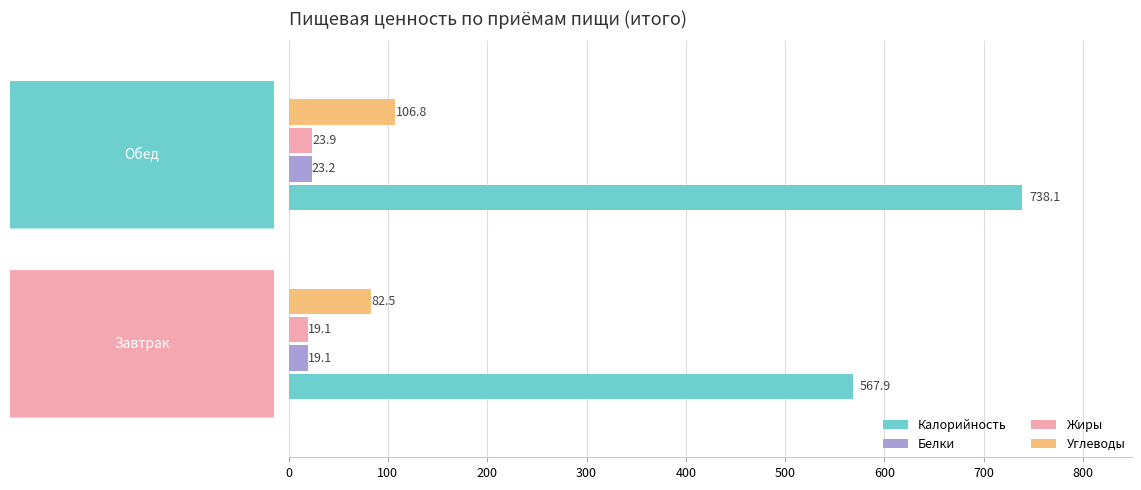

Which series has the largest range (max minus min)?

Калорийность